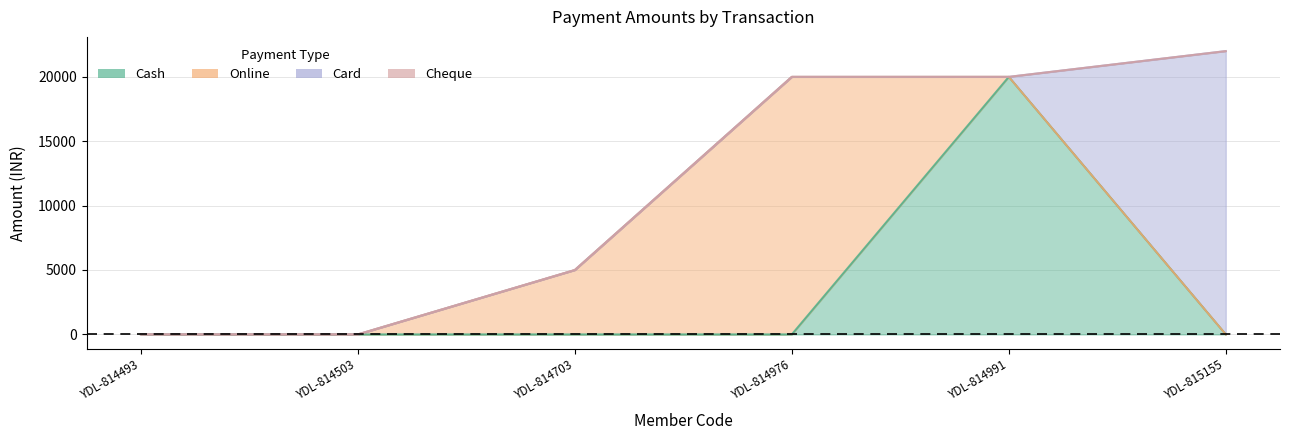

Which series has the largest total across all categories?

Online